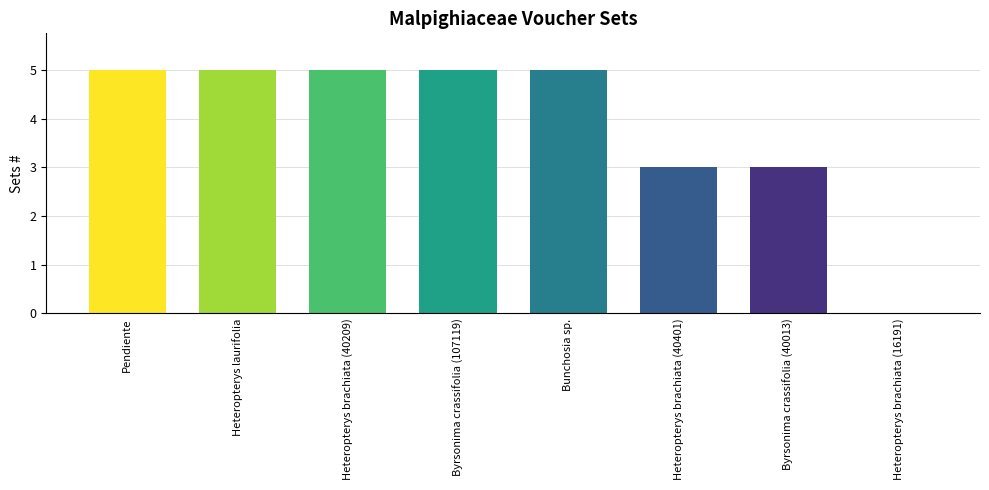

Is it true that the value at Heteropterys brachiata (40209) is 7?

False